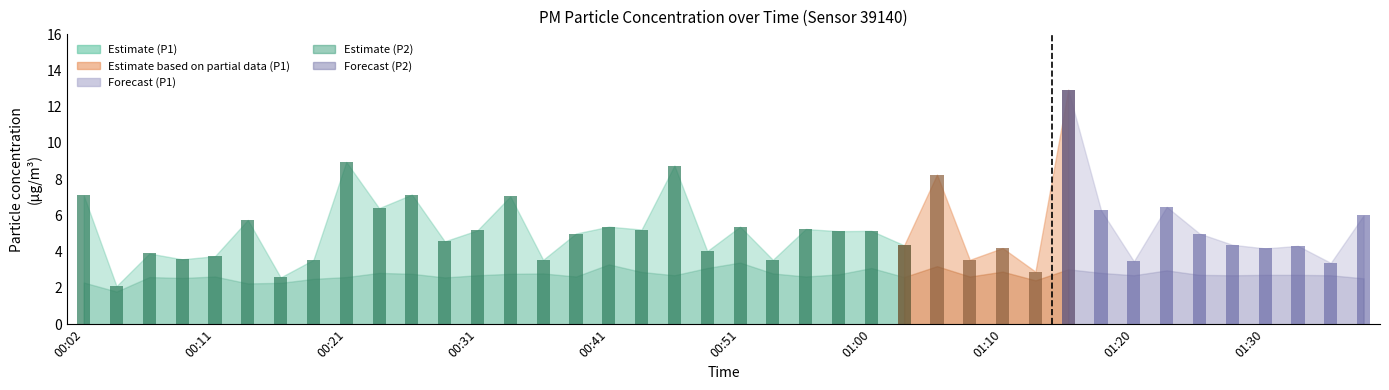

Reading left to right, extract all data points from this chart.

P1: 00:02=7.1	00:04=2.1	00:06=3.9	00:09=3.6	00:11=3.8	00:14=5.8	00:16=2.6	00:19=3.5	00:21=8.9	00:24=6.4	00:26=7.2	00:28=4.6	00:31=5.2	00:33=7.0	00:36=3.5	00:38=5.0	00:41=5.4	00:43=5.2	00:46=8.8	00:48=4.0	00:51=5.4	00:53=3.5	00:56=5.2	00:58=5.1	01:00=5.2	01:03=4.3	01:05=8.2	01:08=3.5	01:10=4.2	01:13=2.9	01:15=12.9	01:18=6.3	01:20=3.5	01:23=6.5	01:25=5.0	01:27=4.4	01:30=4.2	01:32=4.3	01:35=3.4	01:37=6.0
P2: 00:02=2.3	00:04=1.8	00:06=2.6	00:09=2.5	00:11=2.6	00:14=2.2	00:16=2.3	00:19=2.5	00:21=2.6	00:24=2.8	00:26=2.8	00:28=2.6	00:31=2.7	00:33=2.8	00:36=2.8	00:38=2.6	00:41=3.3	00:43=2.9	00:46=2.7	00:48=3.1	00:51=3.4	00:53=2.8	00:56=2.6	00:58=2.8	01:00=3.1	01:03=2.6	01:05=3.2	01:08=2.6	01:10=2.9	01:13=2.4	01:15=3.0	01:18=2.8	01:20=2.7	01:23=3.0	01:25=2.7	01:27=2.7	01:30=2.7	01:32=2.7	01:35=2.7	01:37=2.5